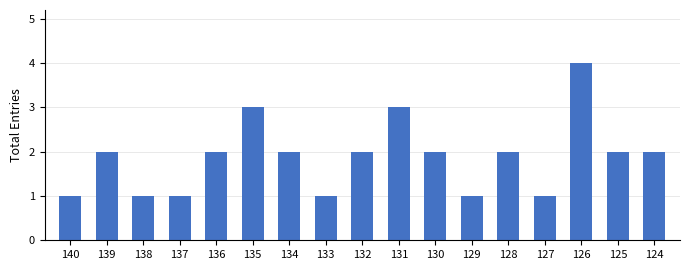

At which category does the chart reach its peak across all series?

126